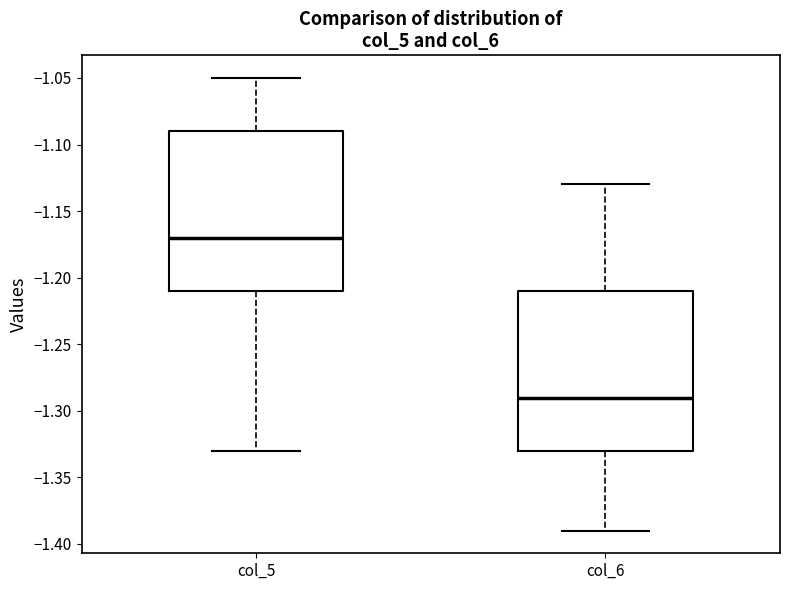

Reading left to right, read every box against the y-axis: the position of its median line, the range the box covers, and the ends of its whiskers. The values are not printed on the chart, so give them approximately, as read against the axis.

col_5: median -1.17, box -1.21 to -1.09, whiskers -1.33 to -1.05
col_6: median -1.29, box -1.33 to -1.21, whiskers -1.39 to -1.13